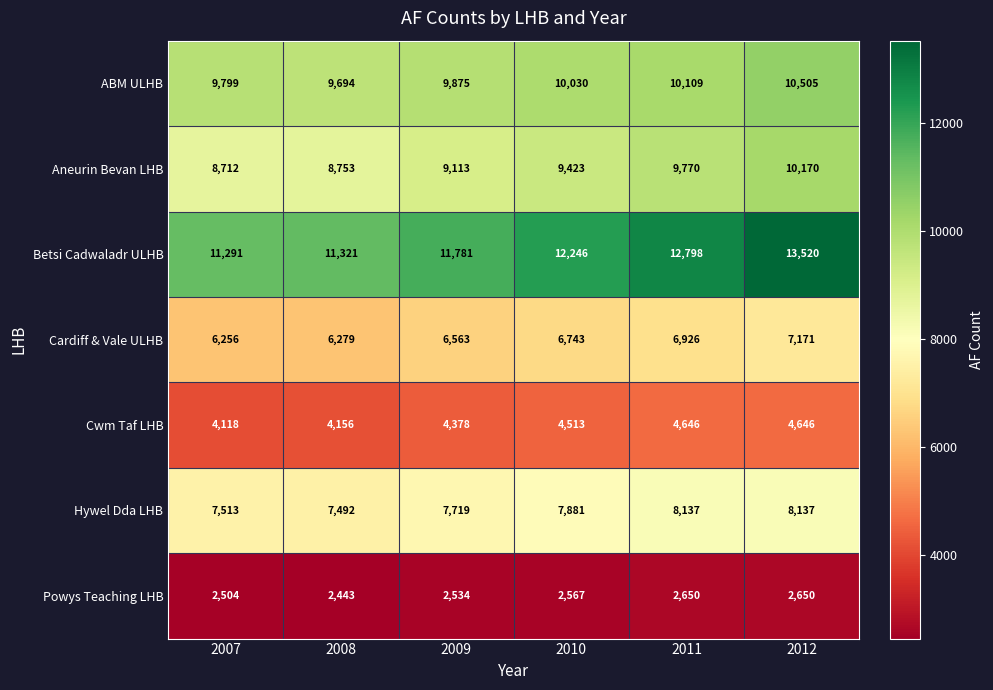

Which series has the largest range (max minus min)?

Betsi Cadwaladr ULHB